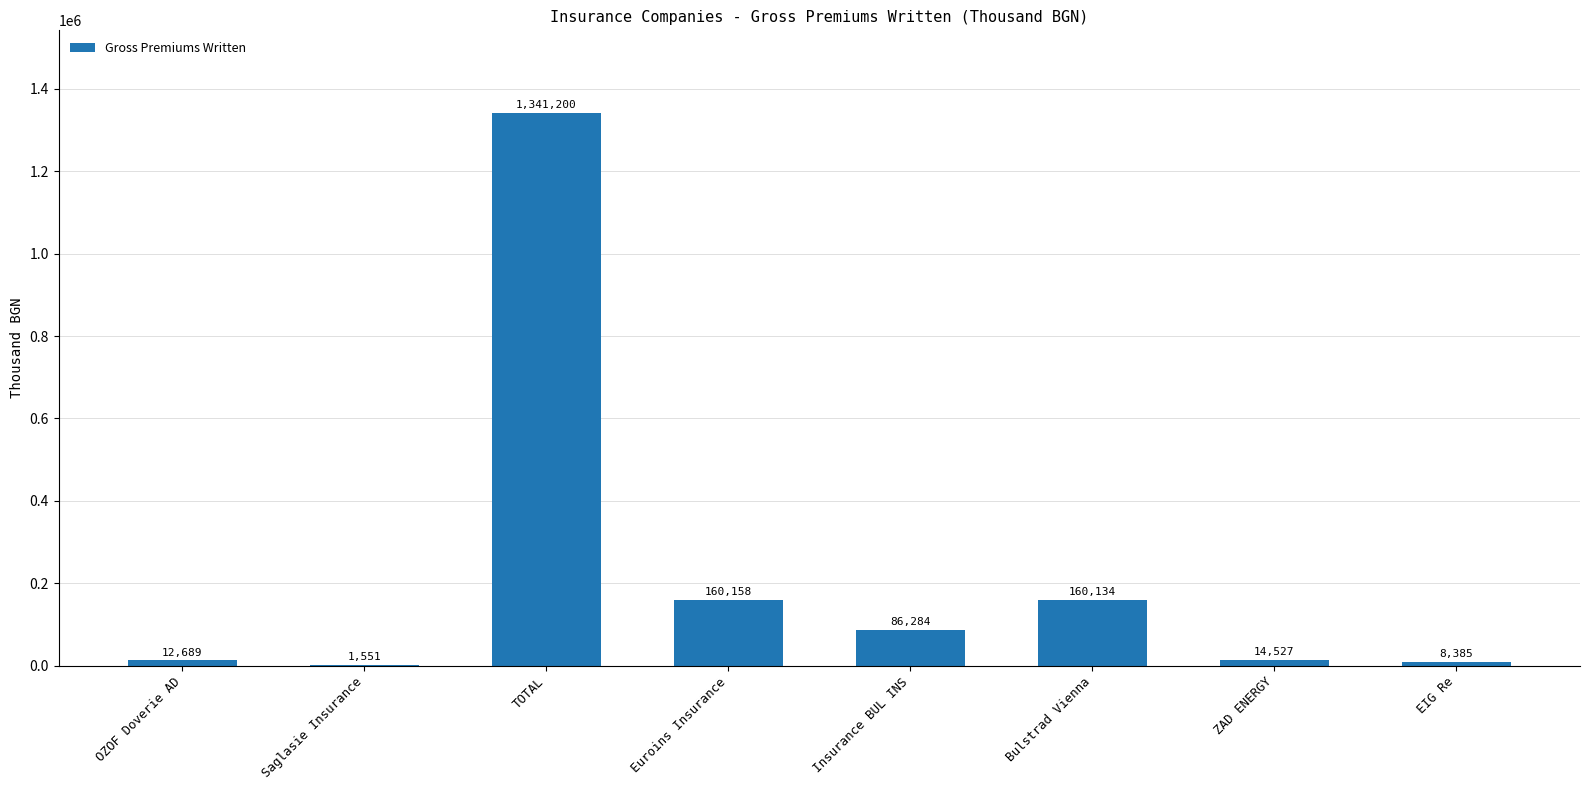

Are the bars horizontal?

No